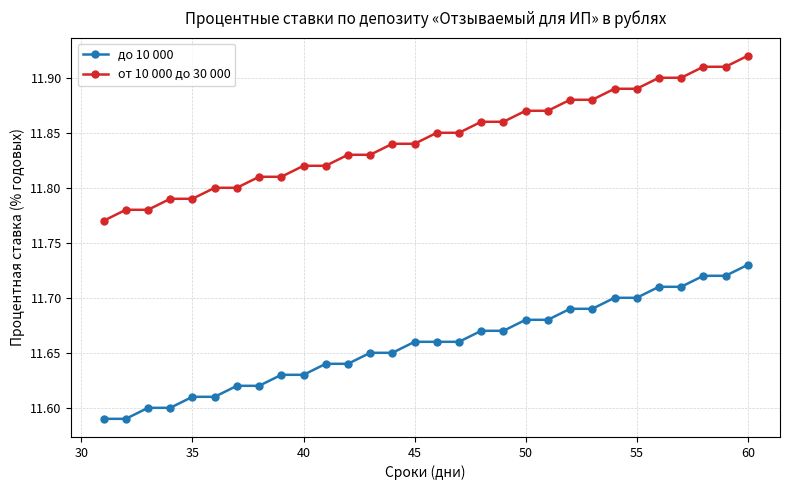

Count the до 10 000 values in the range 11 to 12.

30